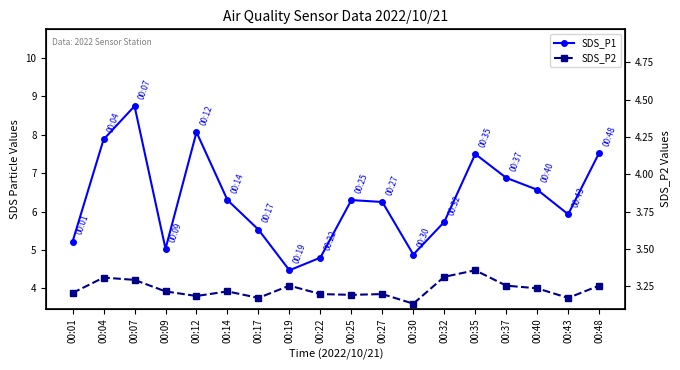

True or false: SDS_P1 has more than 0 points higher than both neighbors.

True